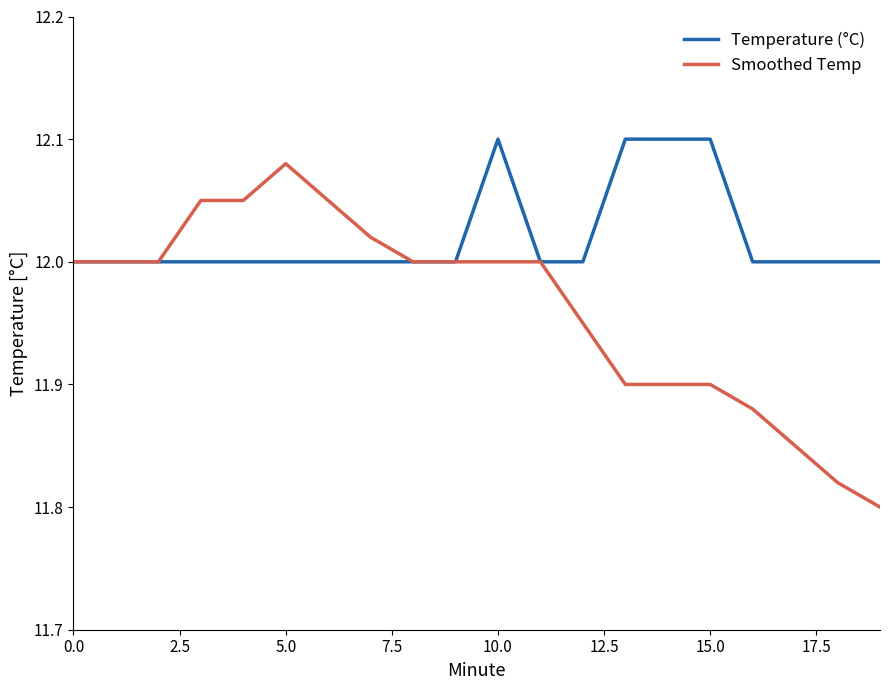

Which series has the largest range (max minus min)?

Smoothed Temp